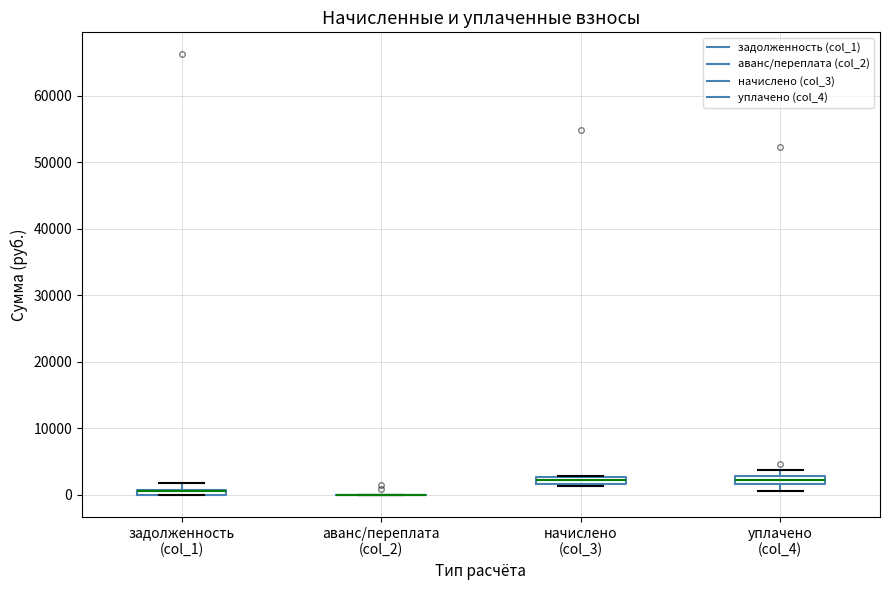

Where is the lower edge of the box for уплачено (col_4) on the y-axis? The values are not printed on the chart, so give them approximately, as read against the axis.

2000